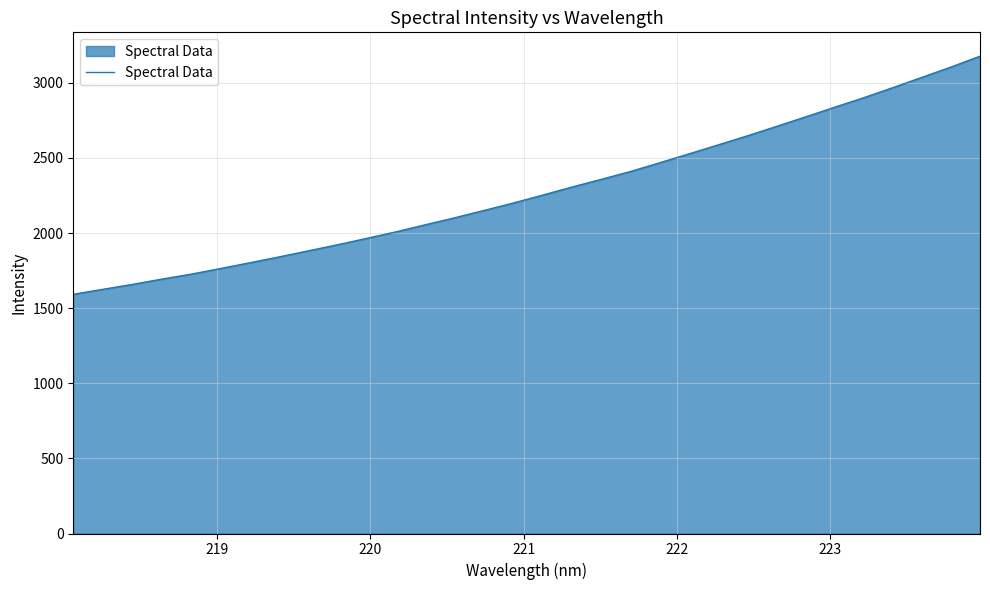

Count the number of categories in the chart.

32